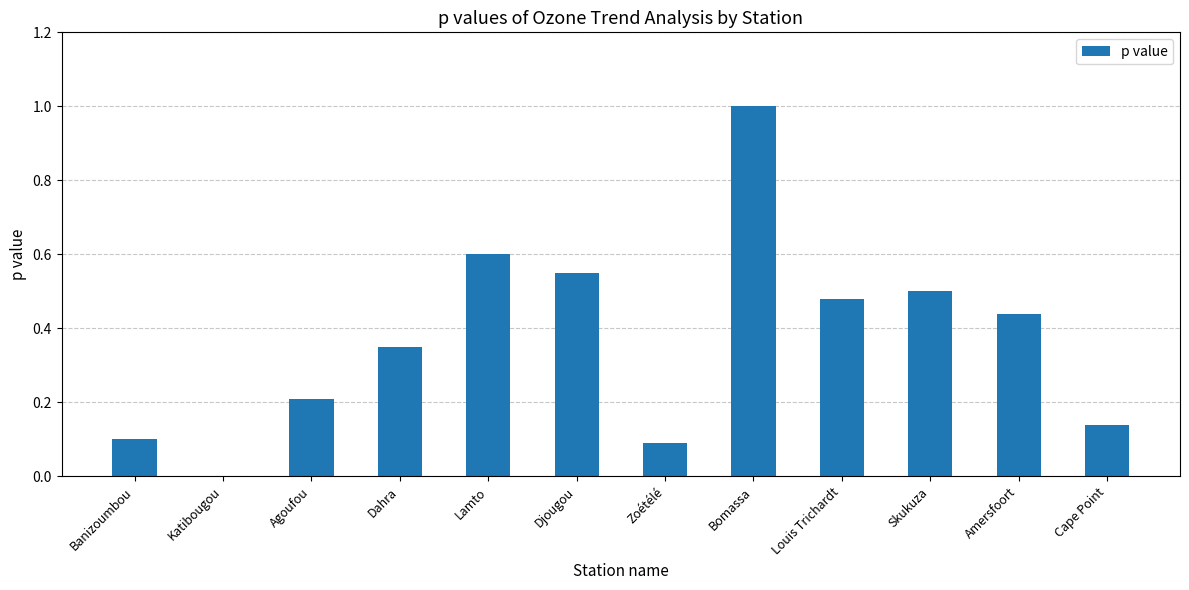

The chart shows a value of 0.8 at Lamto. True or false?

False